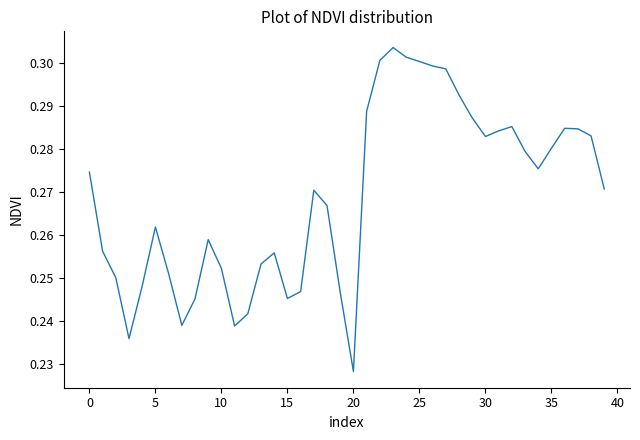

Which category has the lowest value across all series?

20